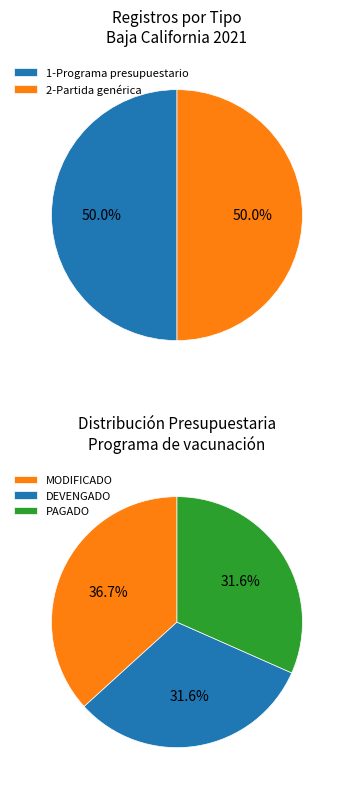

What is the smallest slice in the pie chart?

DEVENGADO/EJERCIDO